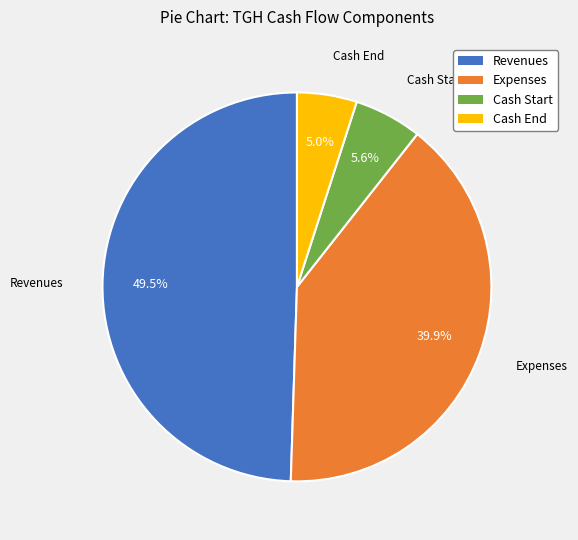

How many segments does this pie chart have?

4